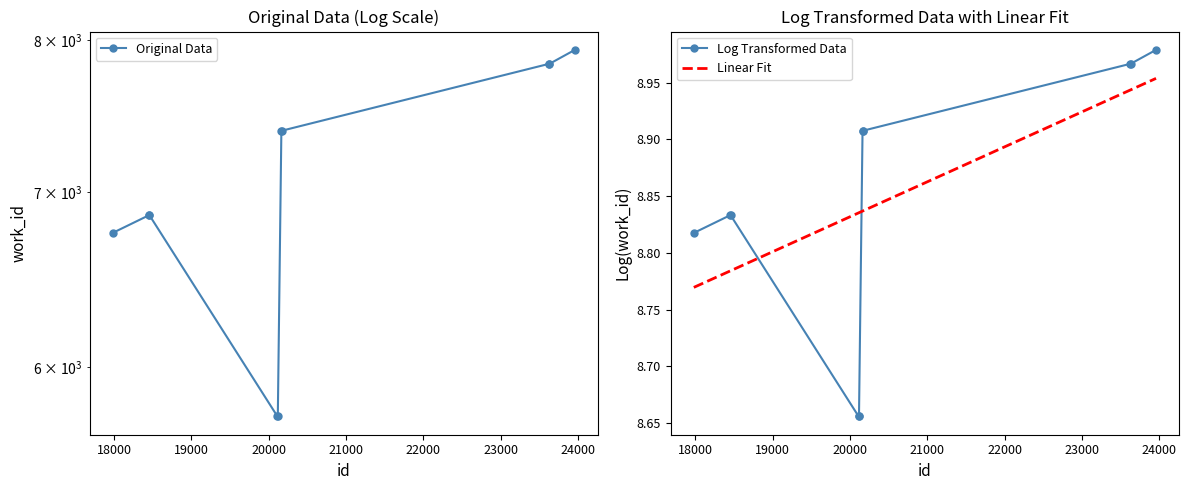

True or false: Linear Fit and Log Transformed Data intersect in this chart.

True